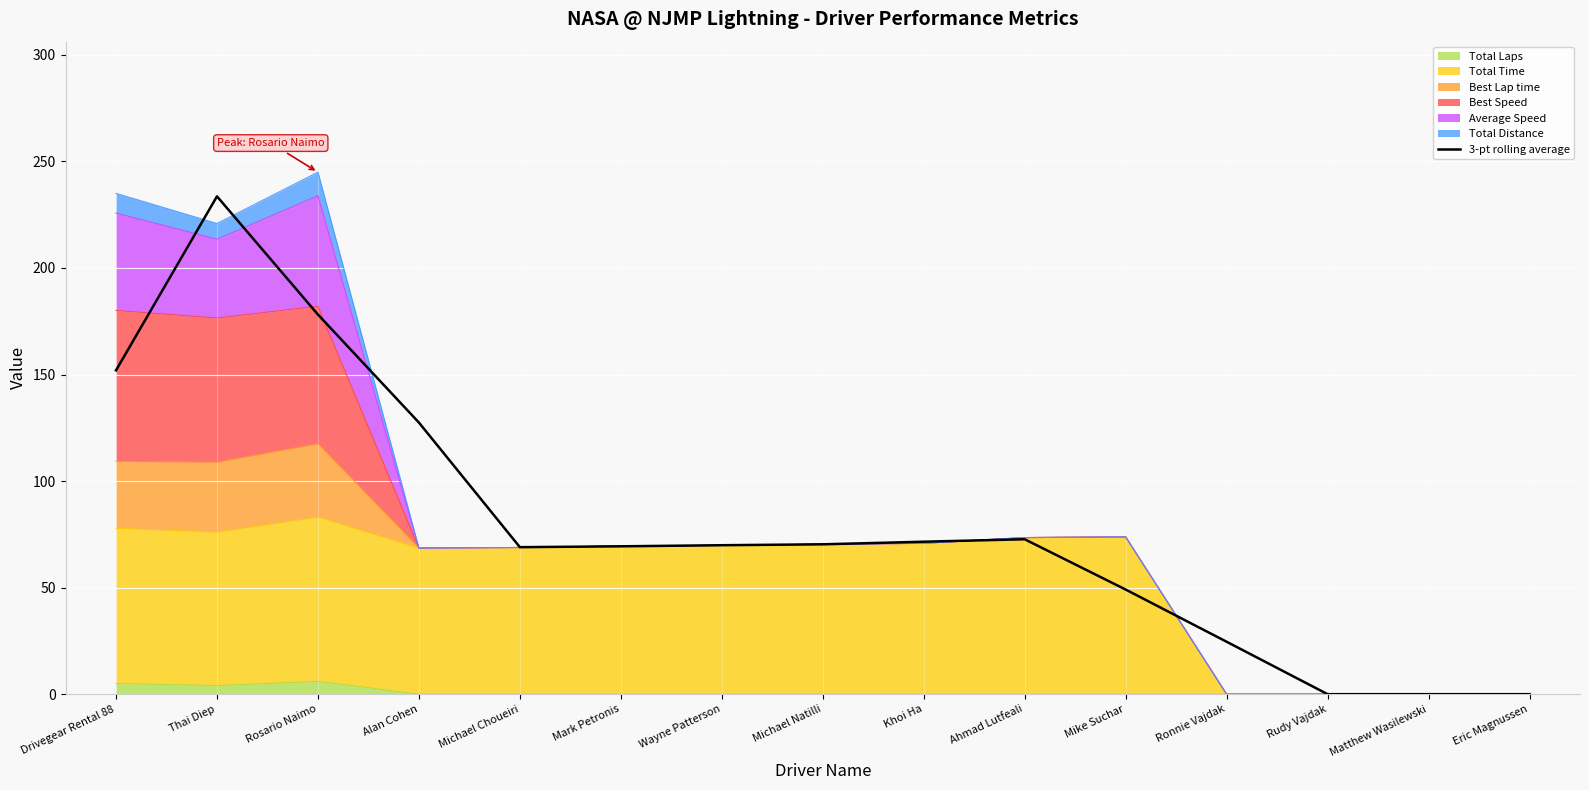

How many values are below 69?

6